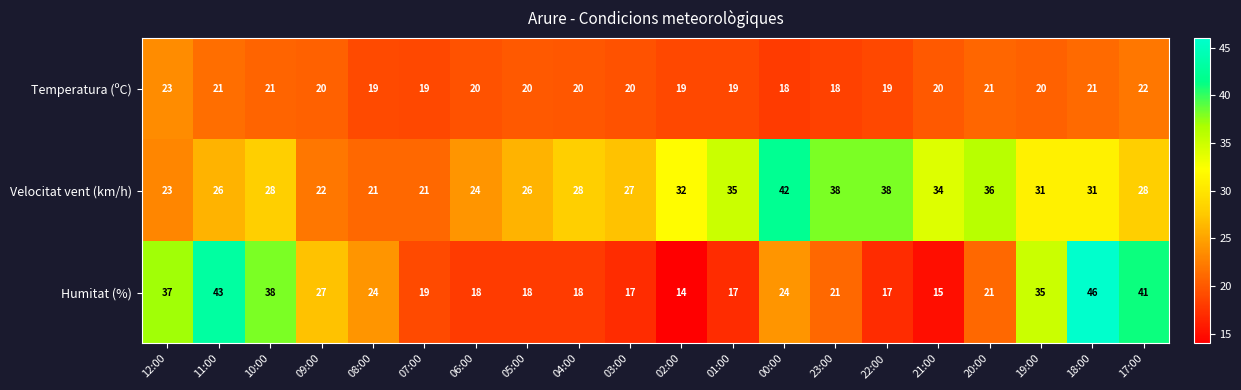

What is the spread (max minus min) of values at 18:00?

25